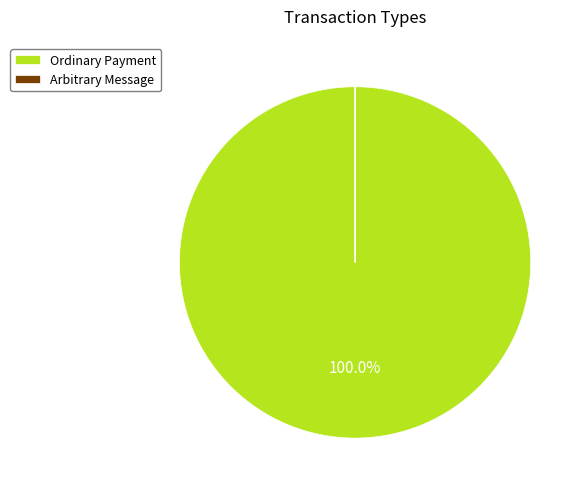

Which category has the biggest portion of the pie?

Ordinary Payment